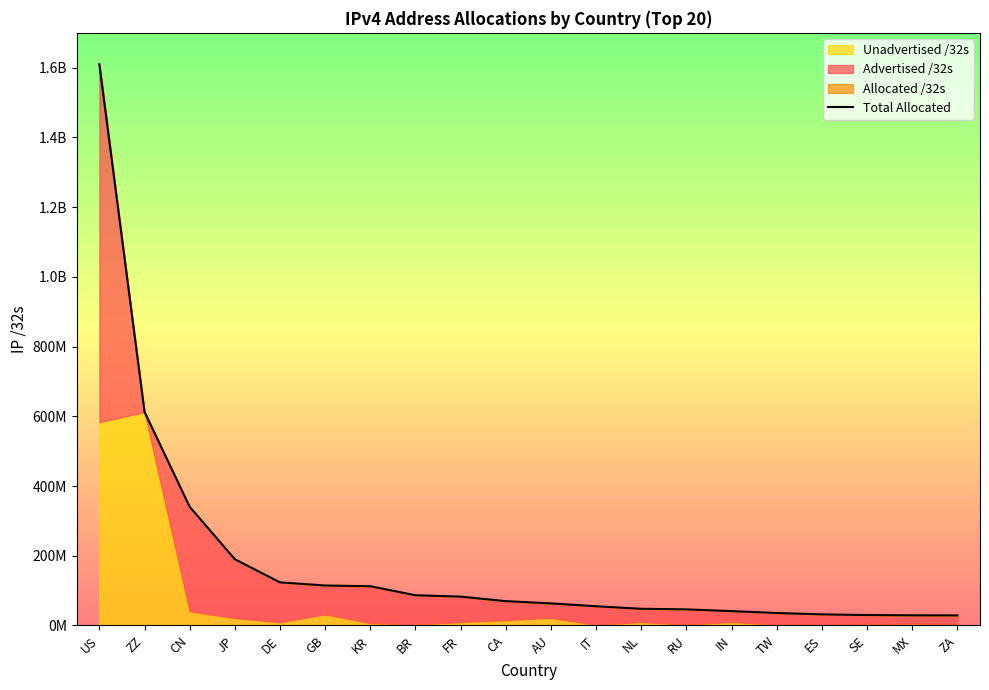

What is the sum of all values?

3750702672